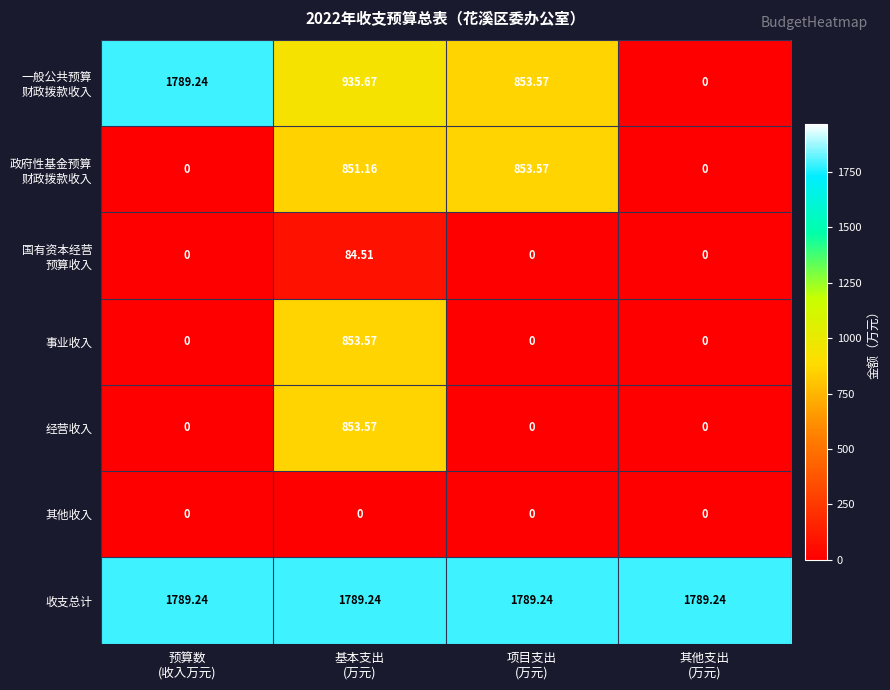

Which series has the largest total across all categories?

收支总计